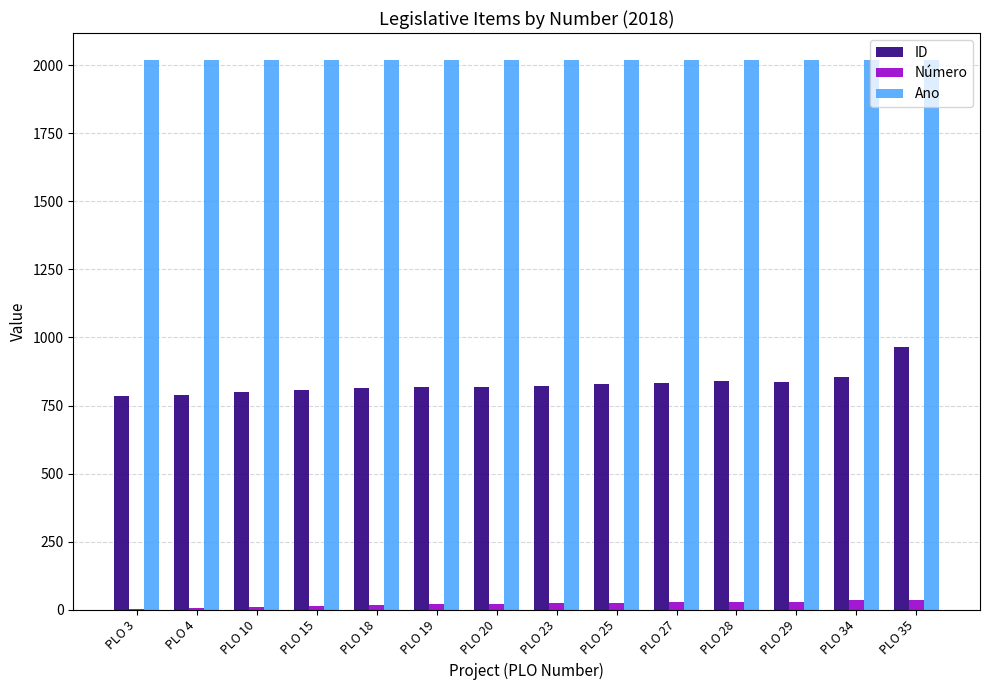

How many categories are shown in the chart?

14